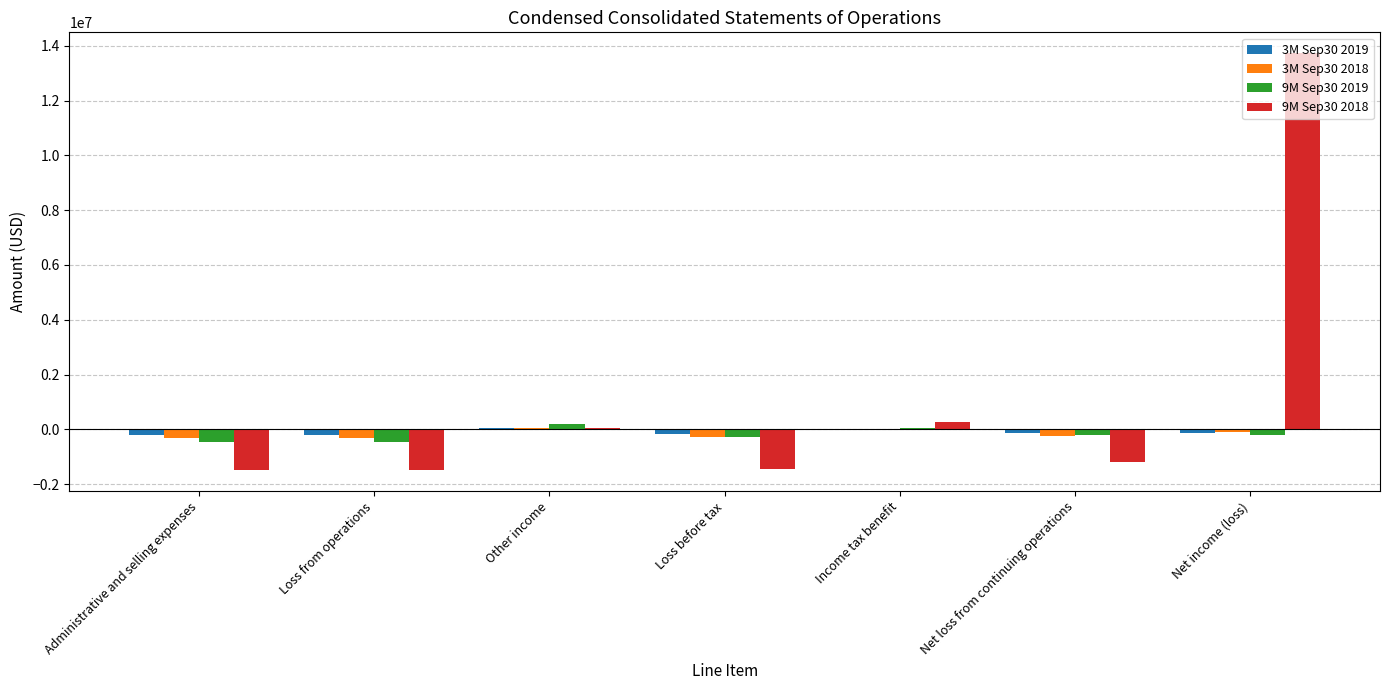

Is the value of 9M Sep30 2018 at Net income (loss) greater than the value of 9M Sep30 2019 at Loss from operations?

Yes